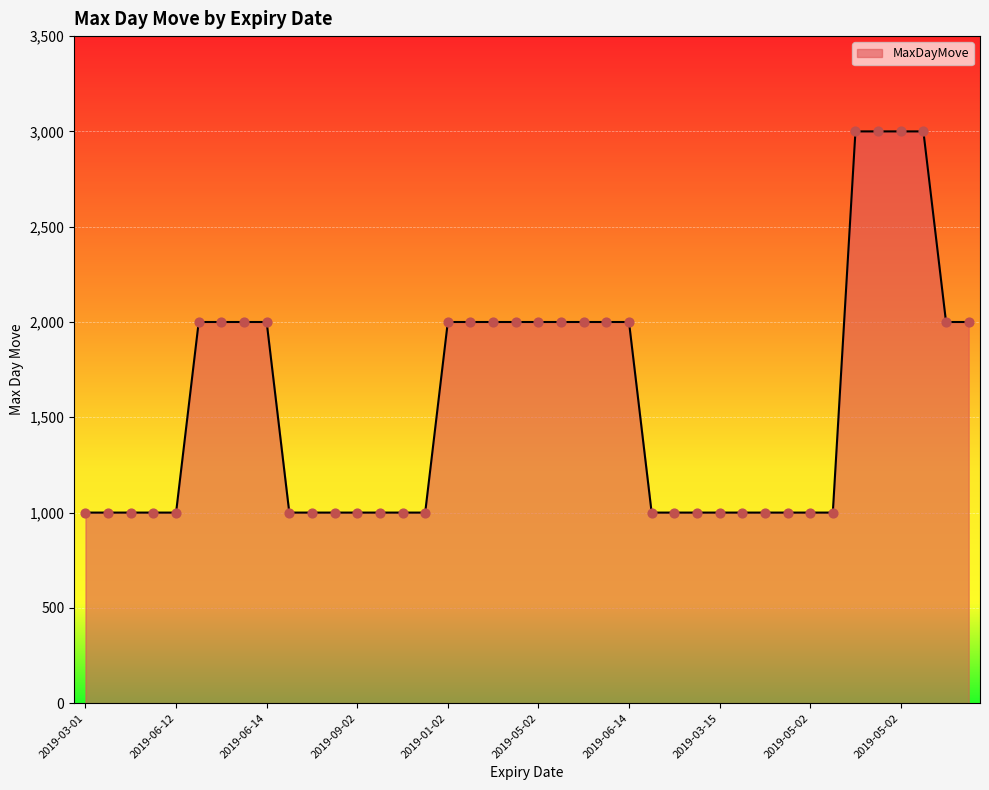

What is the smallest value displayed?

1000